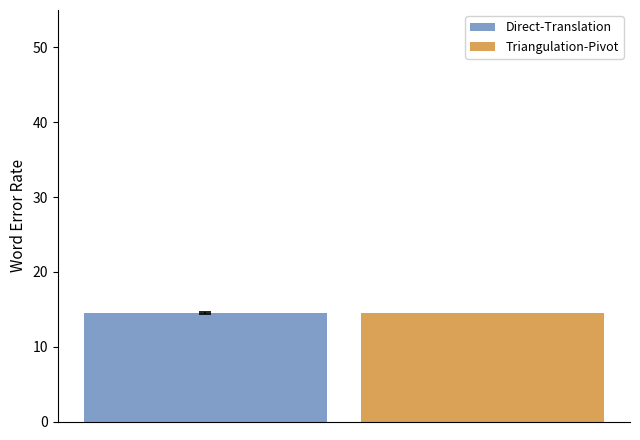

Does the chart contain stacked bars?

No